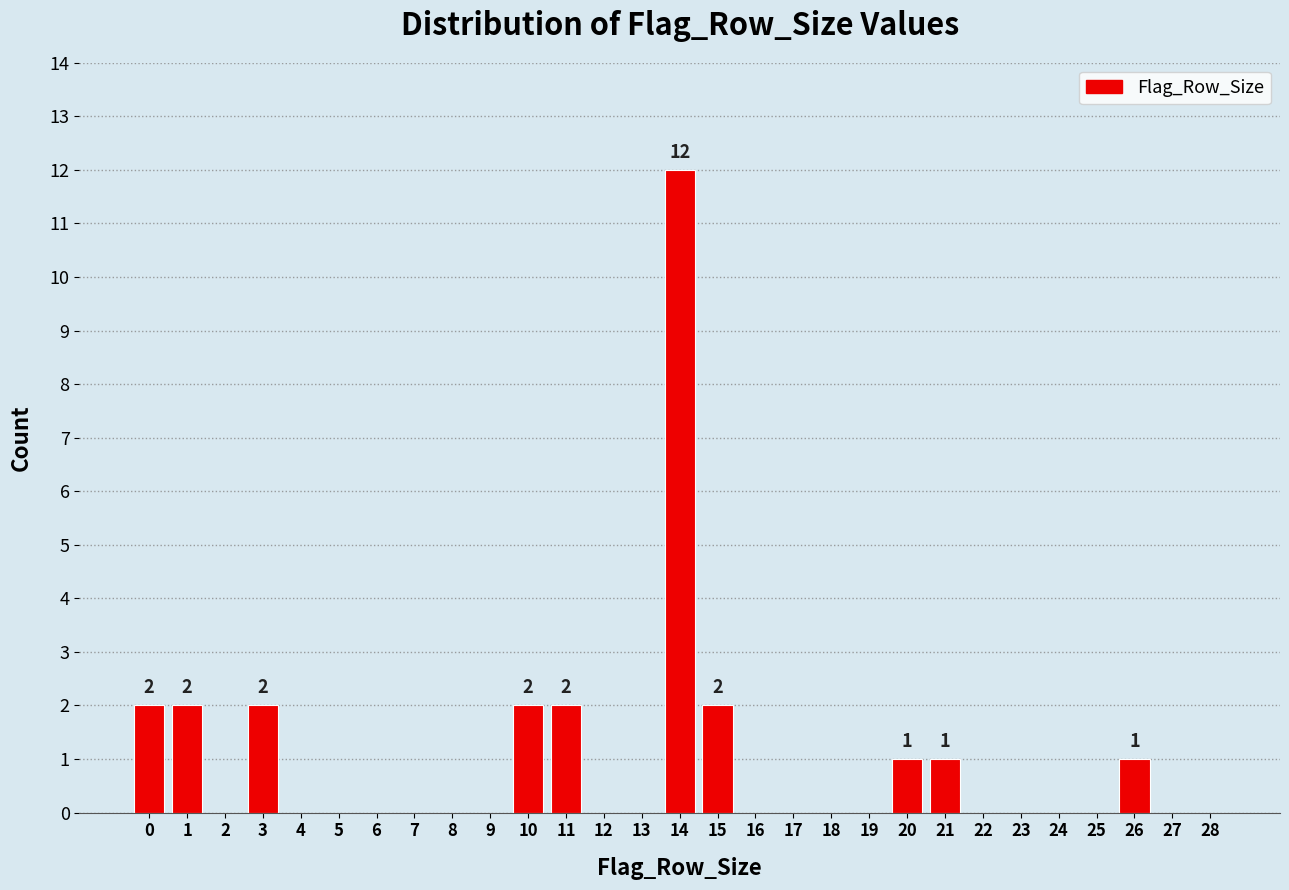

Reading left to right, list all the values displayed in this chart.

0=2	1=2	2=0	3=2	4=0	5=0	6=0	7=0	8=0	9=0	10=2	11=2	12=0	13=0	14=12	15=2	16=0	17=0	18=0	19=0	20=1	21=1	22=0	23=0	24=0	25=0	26=1	27=0	28=0